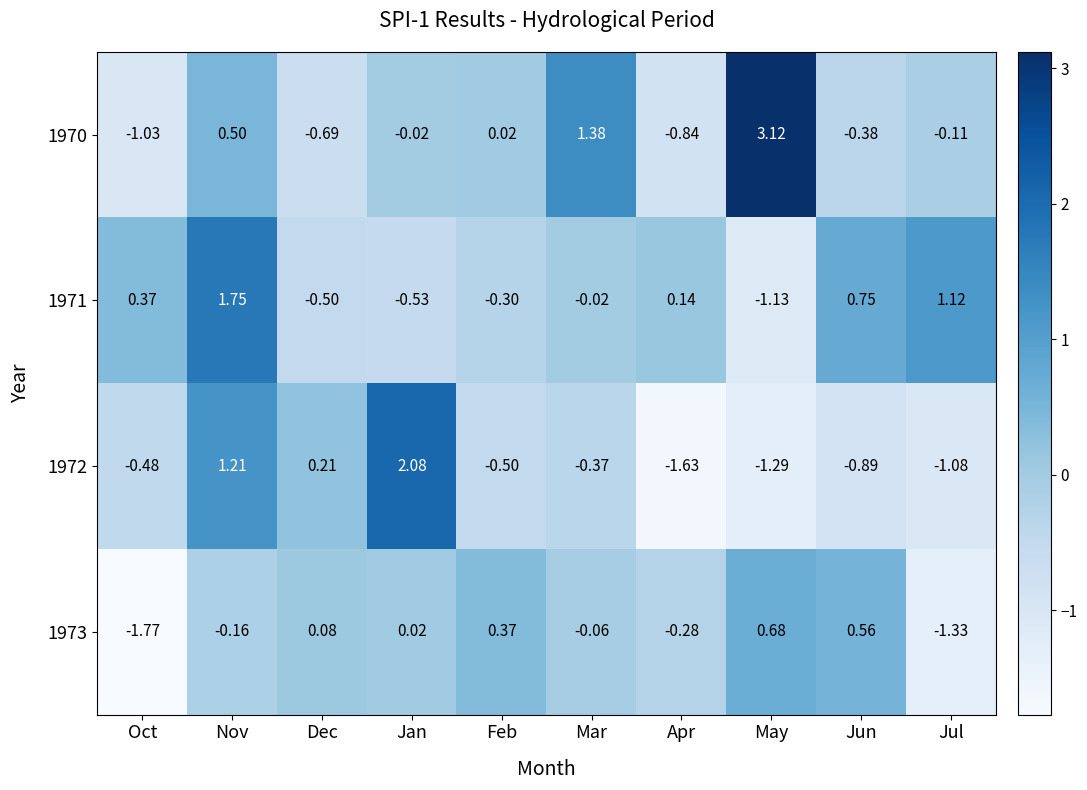

Which category has the highest value across all series?

May